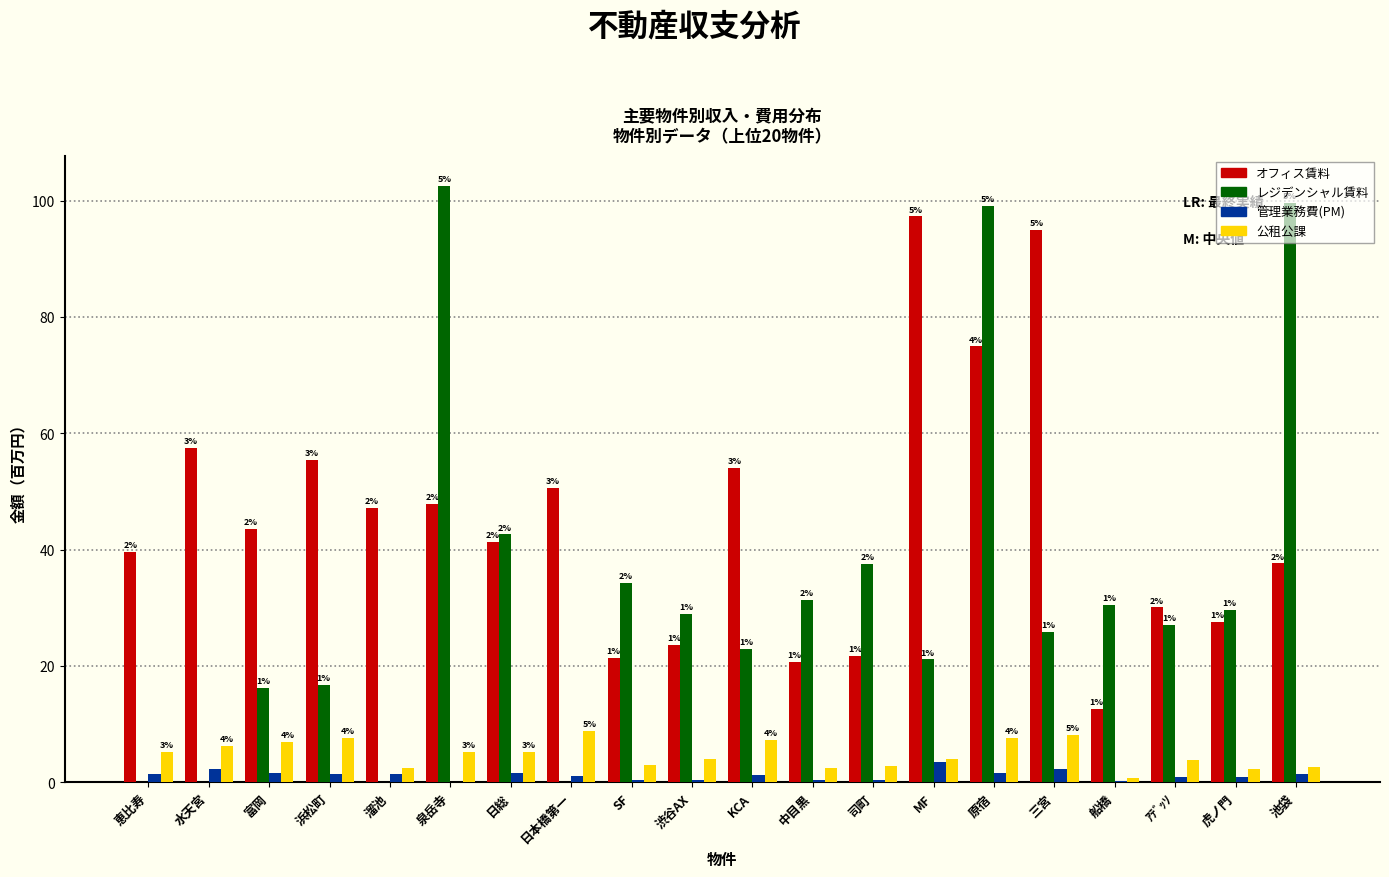

What are all the series names shown in the legend?

オフィス賃料, レジデンシャル賃料, 管理業務費(PM), 公租公課